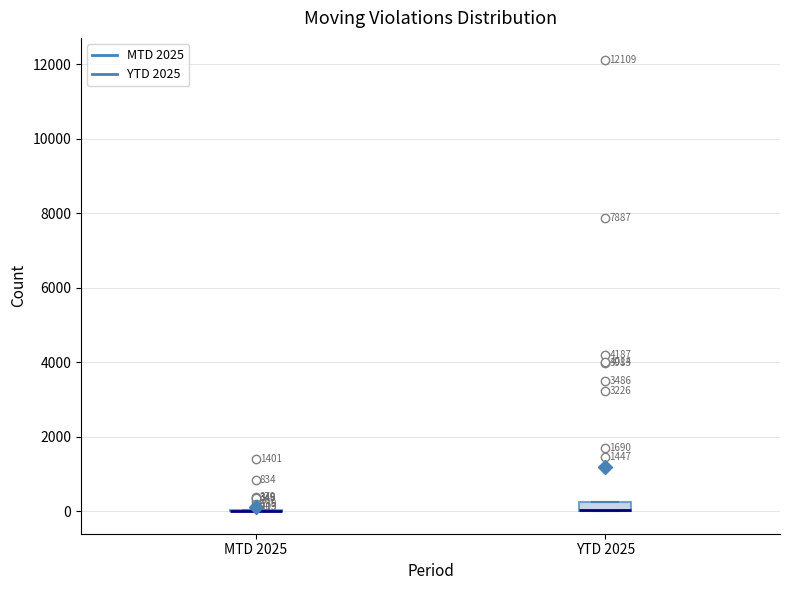

Comparing the boxes themselves (not the whiskers), which one is the tallest?

YTD 2025